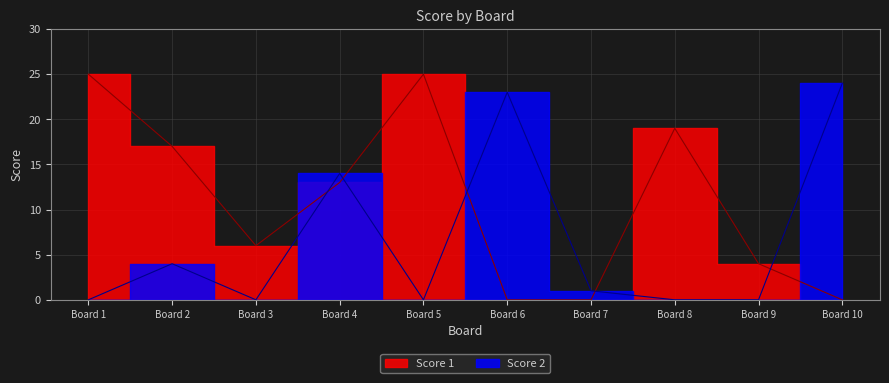

Where is Score 1 nearest to the value 12?

Board 4